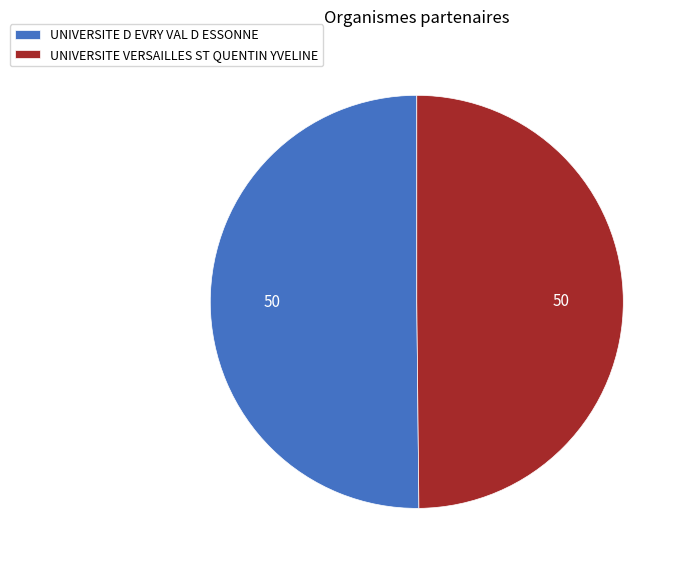

Count the number of slices in the pie.

2